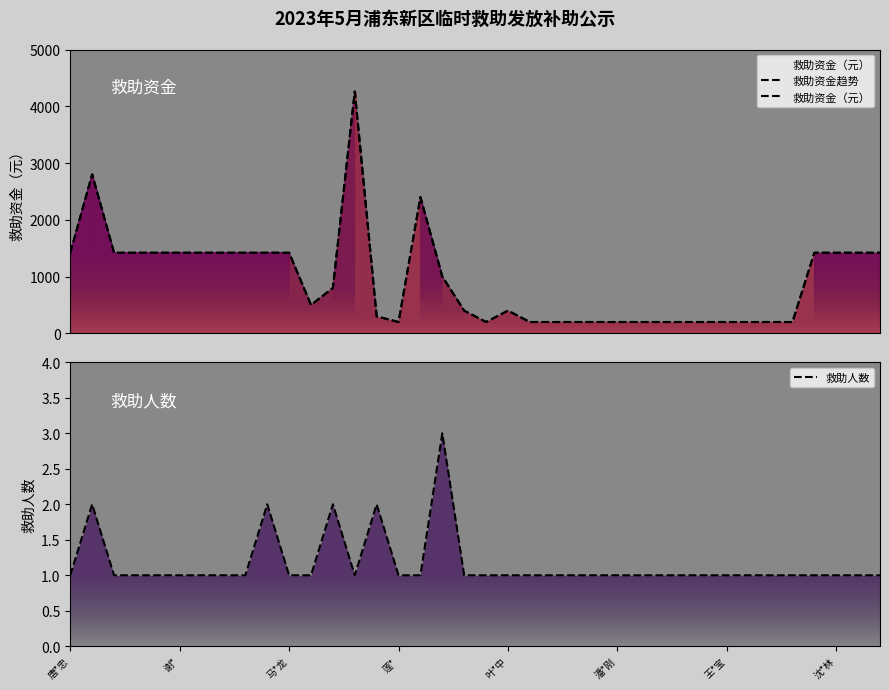

Which series has the largest total across all categories?

救助资金趋势